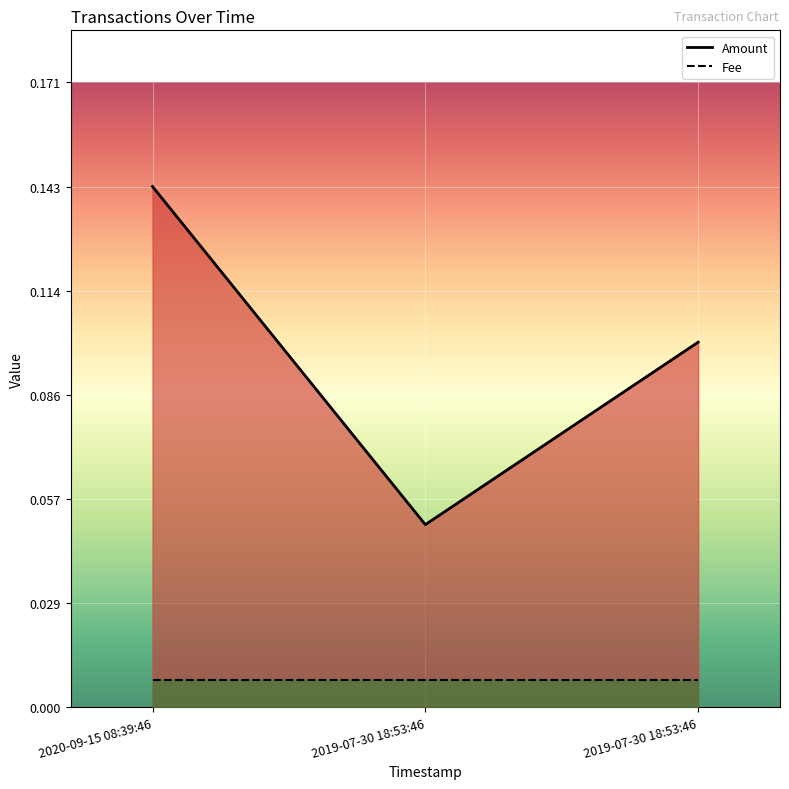

The value of Fee at 2020-09-15 08:39:46 is 0.0. True or false?

False